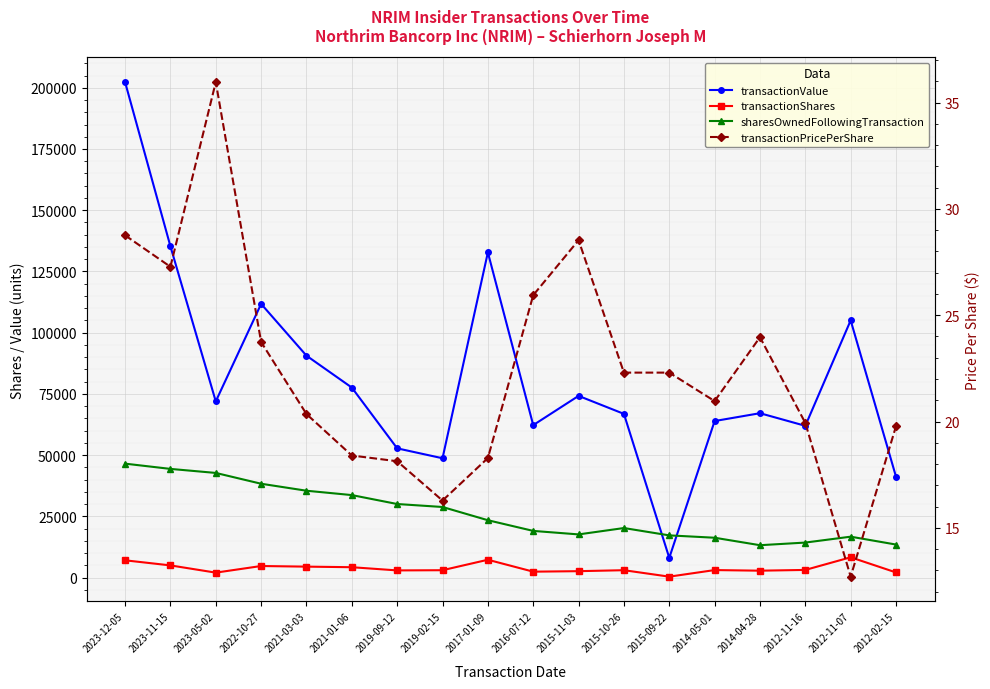

What is the label of the 14th point from the right?

2021-03-03